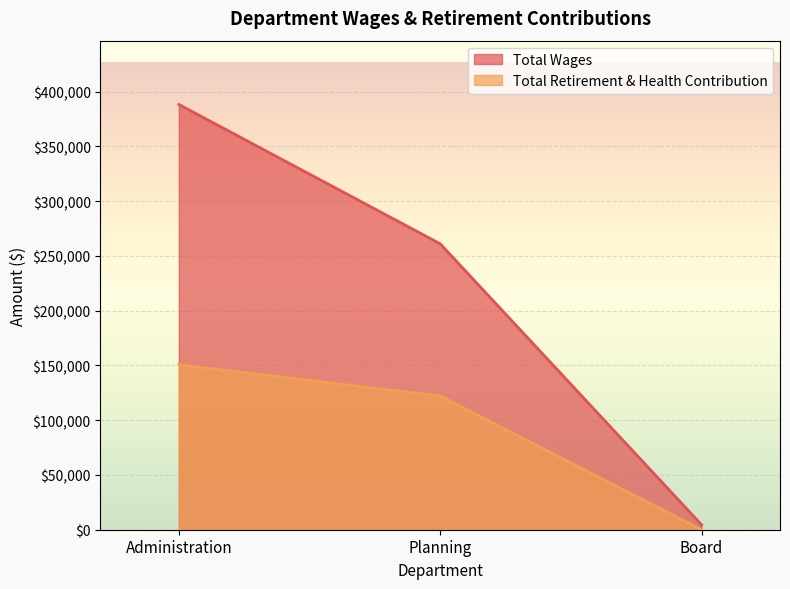

What is the difference between the maximum and minimum values in the Total Wages series?

383773